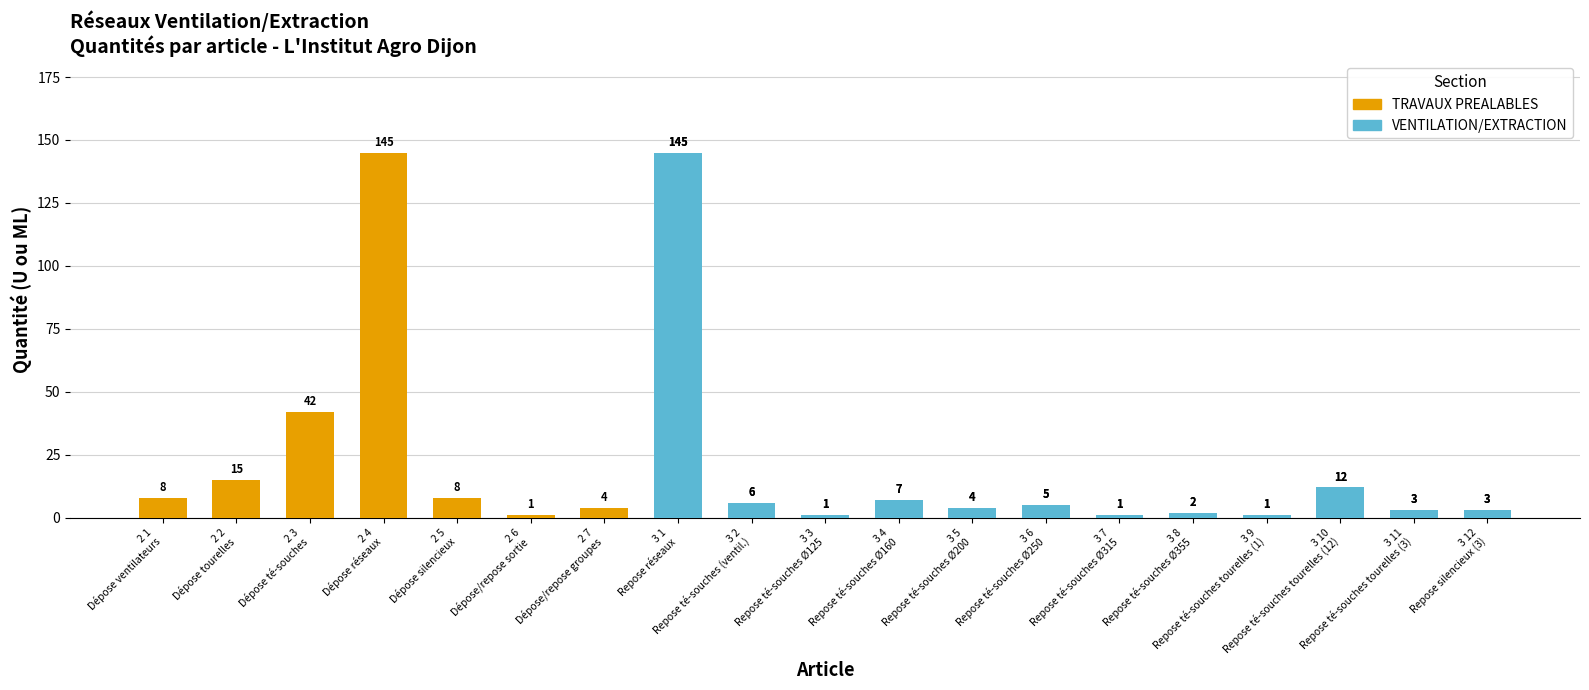

Reading right to left, list all the values displayed in this chart.

TRAVAUX PREALABLES: 0	0	0	0	0	0	0	0	0	0	0	0	4	1	8	145	42	15	8
VENTILATION/EXTRACTION: 3	3	12	1	2	1	5	4	7	1	6	145	0	0	0	0	0	0	0